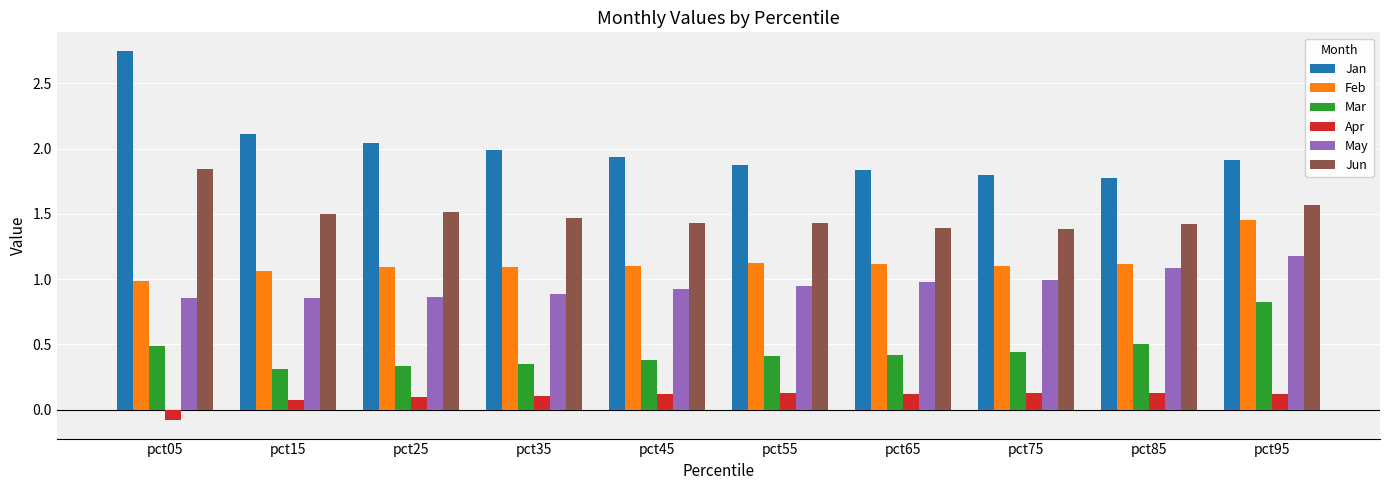

What is the minimum value for Apr?

-0.1